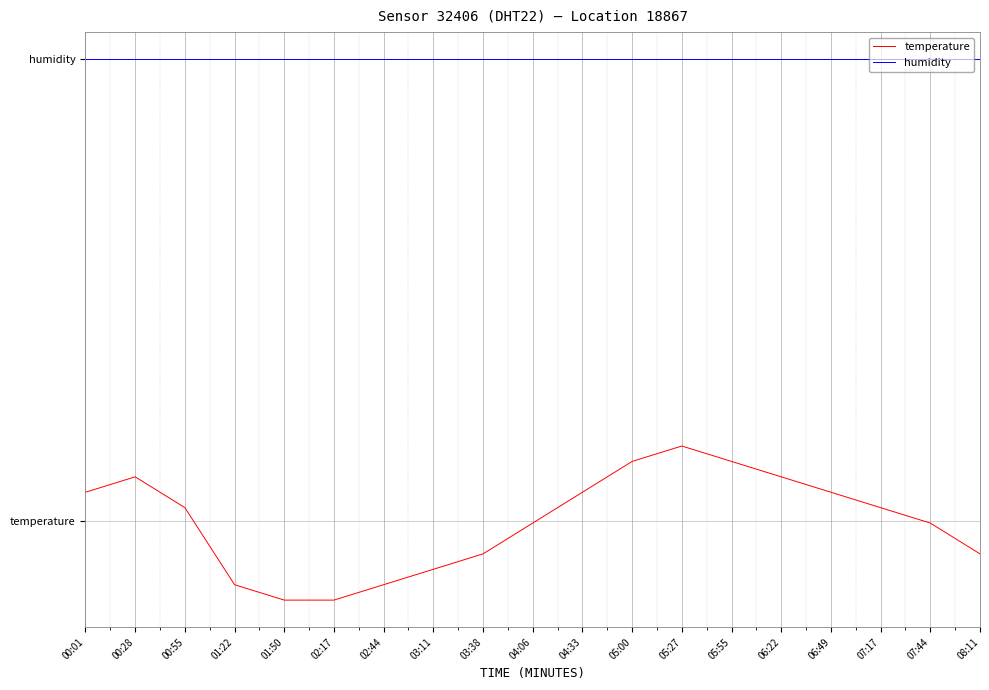

Reading left to right, list all the values displayed in this chart.

temperature: 00:01=0.2	00:28=0.3	00:55=0.1	01:22=-0.4	01:50=-0.5	02:17=-0.5	02:44=-0.4	03:11=-0.3	03:38=-0.2	04:06=-0.0	04:33=0.2	05:00=0.4	05:27=0.5	05:55=0.4	06:22=0.3	06:49=0.2	07:17=0.1	07:44=-0.0	08:11=-0.2
humidity: 00:01=3.0	00:28=3.0	00:55=3.0	01:22=3.0	01:50=3.0	02:17=3.0	02:44=3.0	03:11=3.0	03:38=3.0	04:06=3.0	04:33=3.0	05:00=3.0	05:27=3.0	05:55=3.0	06:22=3.0	06:49=3.0	07:17=3.0	07:44=3.0	08:11=3.0